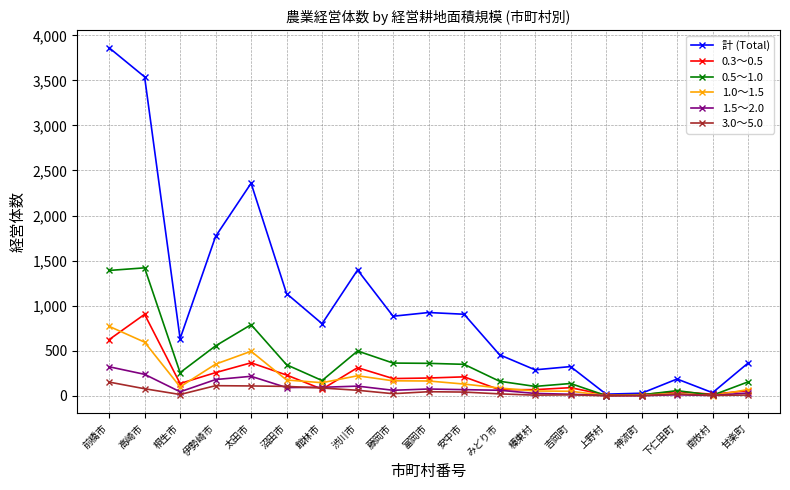

Is the value of 3.0～5.0 at 富岡市 greater than the value of 計 (Total) at 高崎市?

No